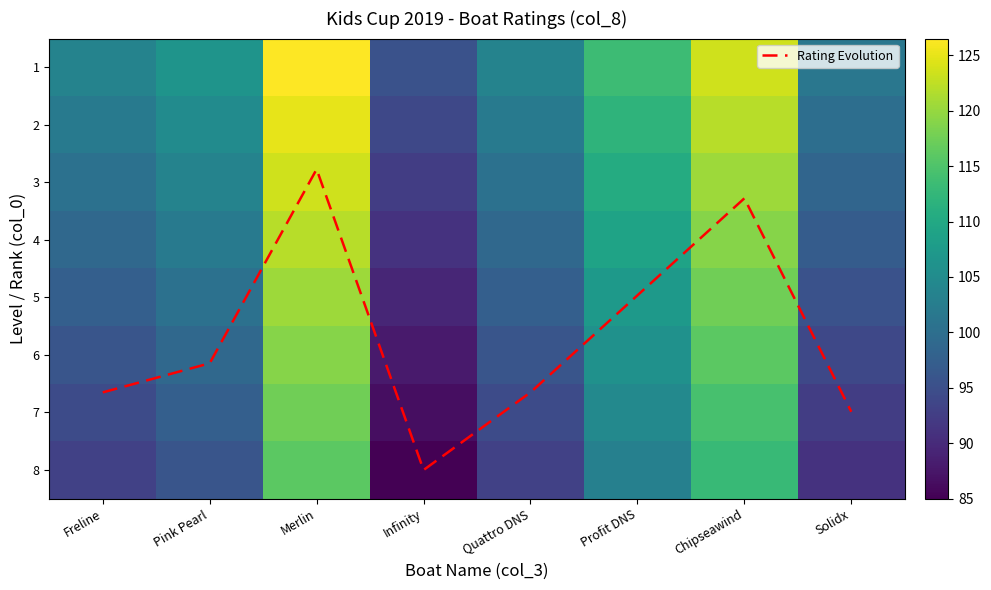

What is the highest value of the 4 series?

122.0